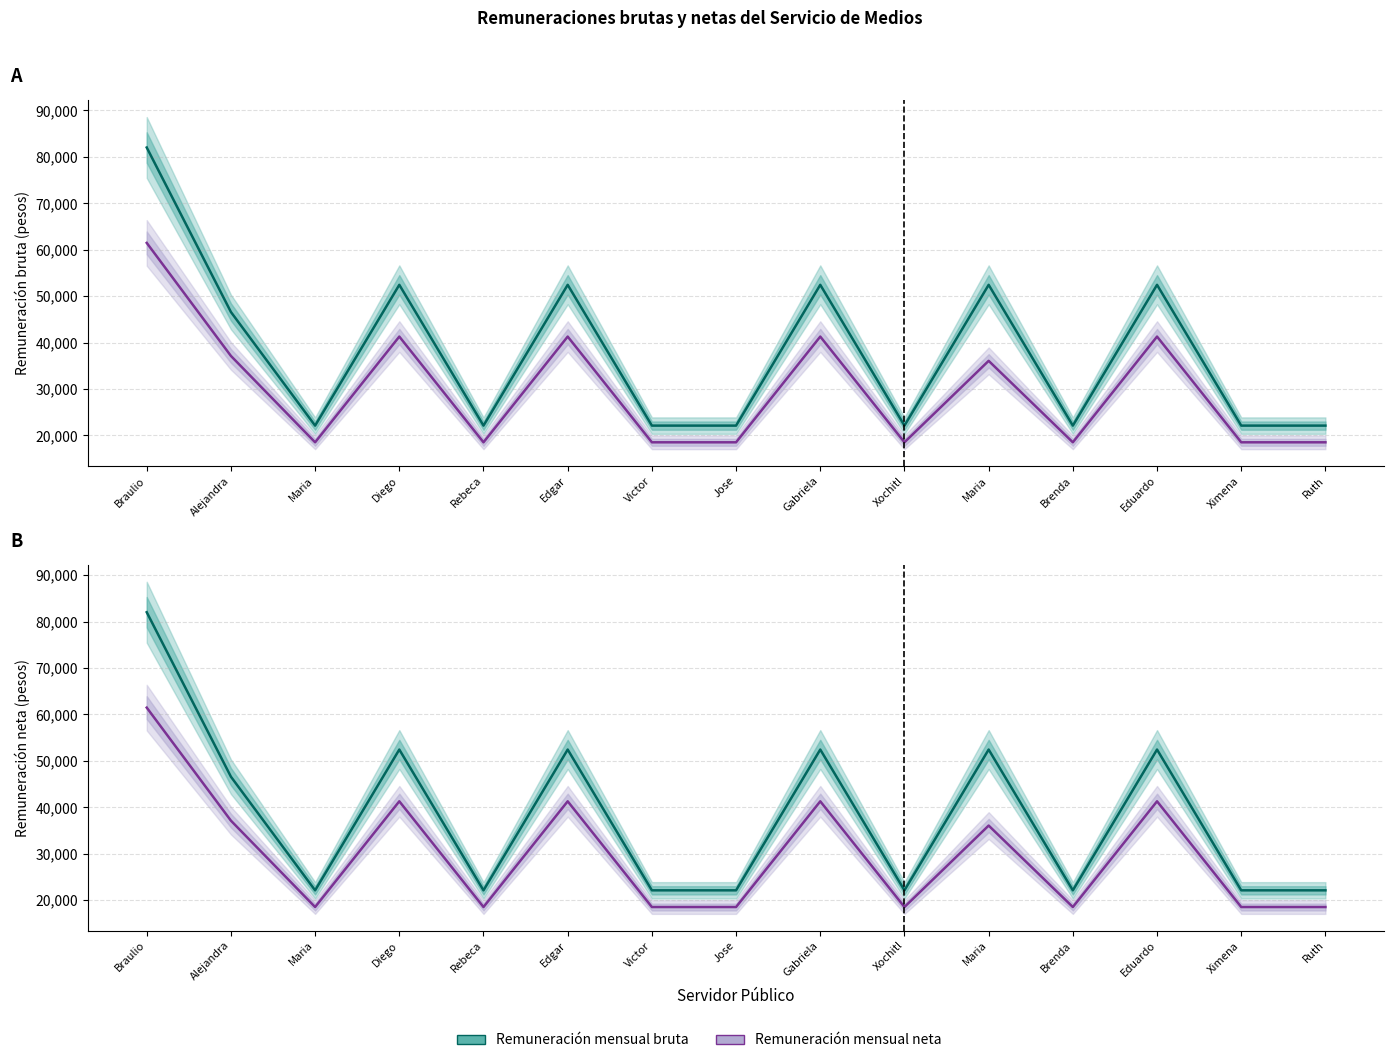

What is the lowest value of the Remuneración mensual bruta series?

22102.0